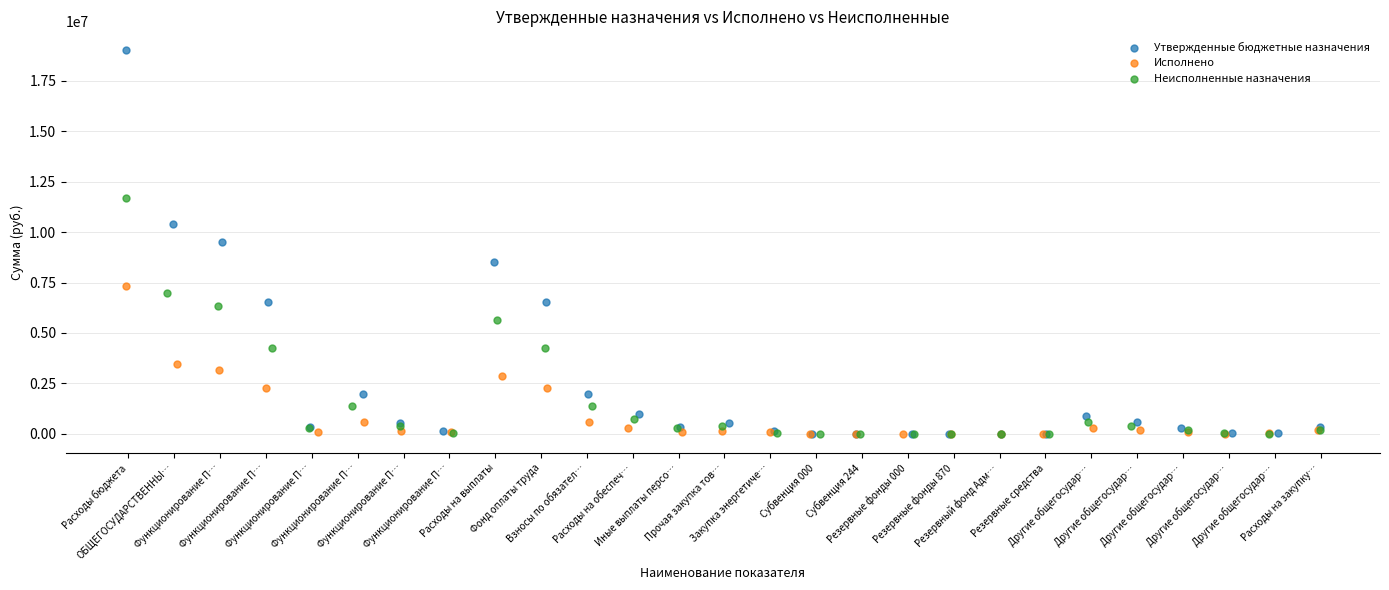

Which series has the largest Y range (max minus min)?

Утвержденные бюджетные назначения